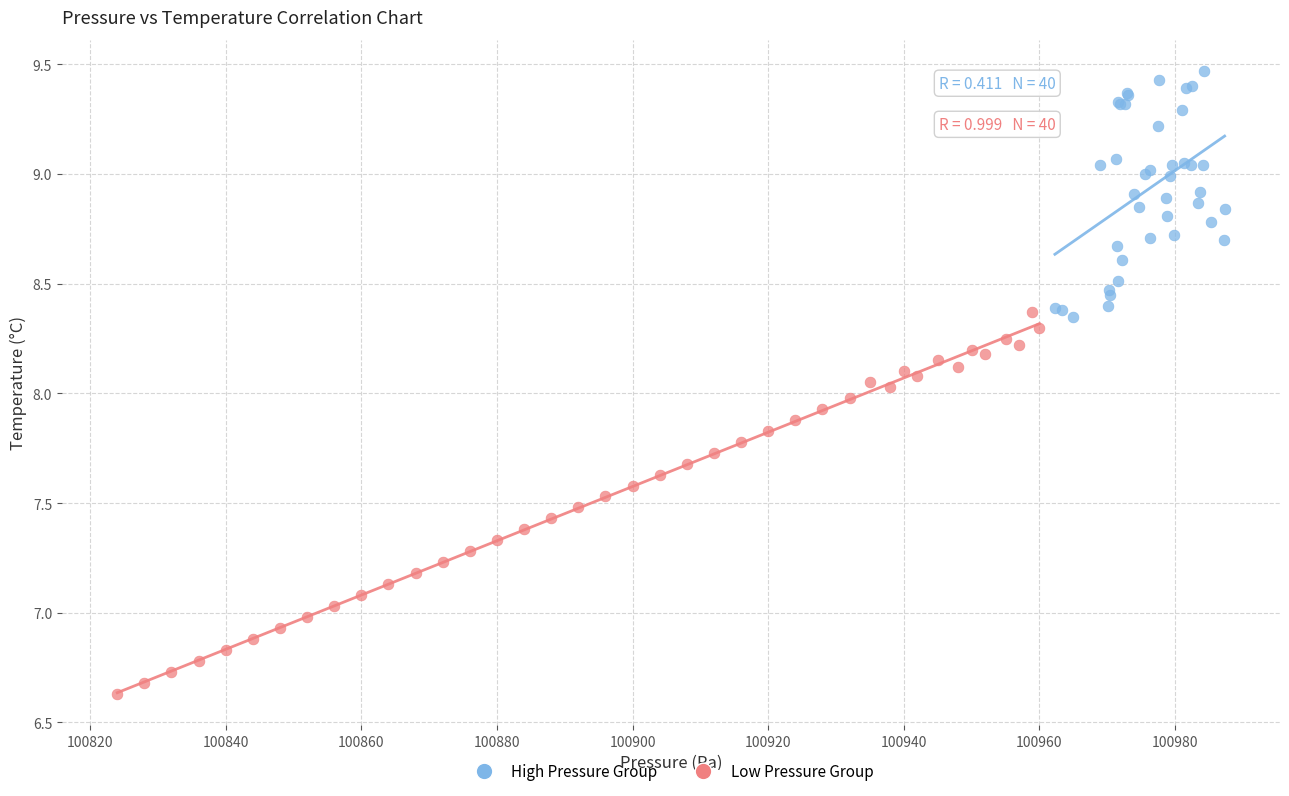

What are all the series names shown in the legend?

High Pressure Group, Low Pressure Group